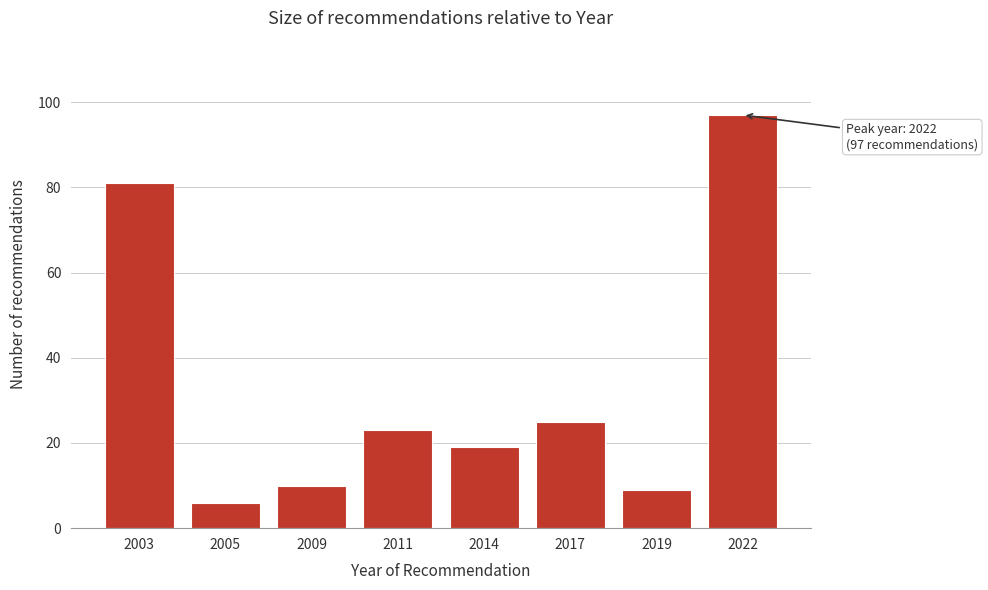

Reading right to left, list all the values displayed in this chart.

97	9	25	19	23	10	6	81